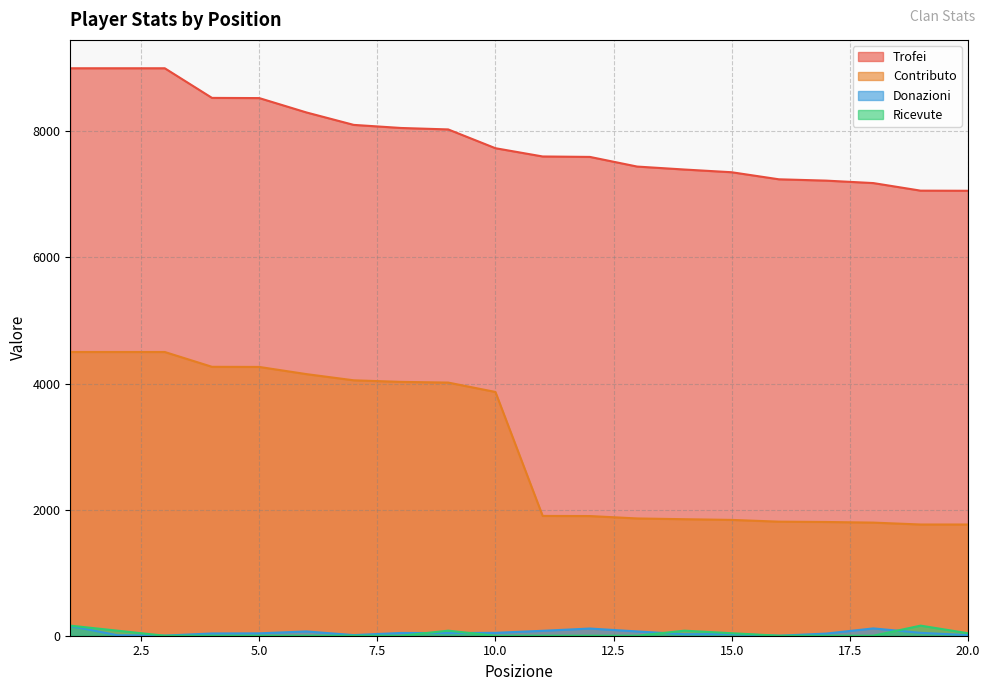

In Donazioni, how many points are lower than both neighbors (excluding endpoints)?

5